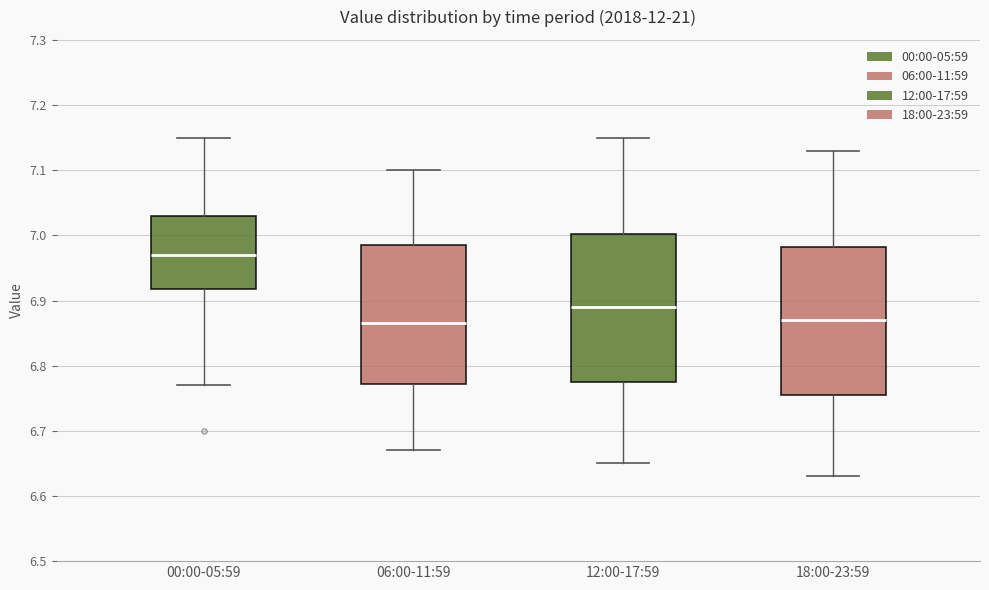

Which box has the highest median line?

00:00-05:59